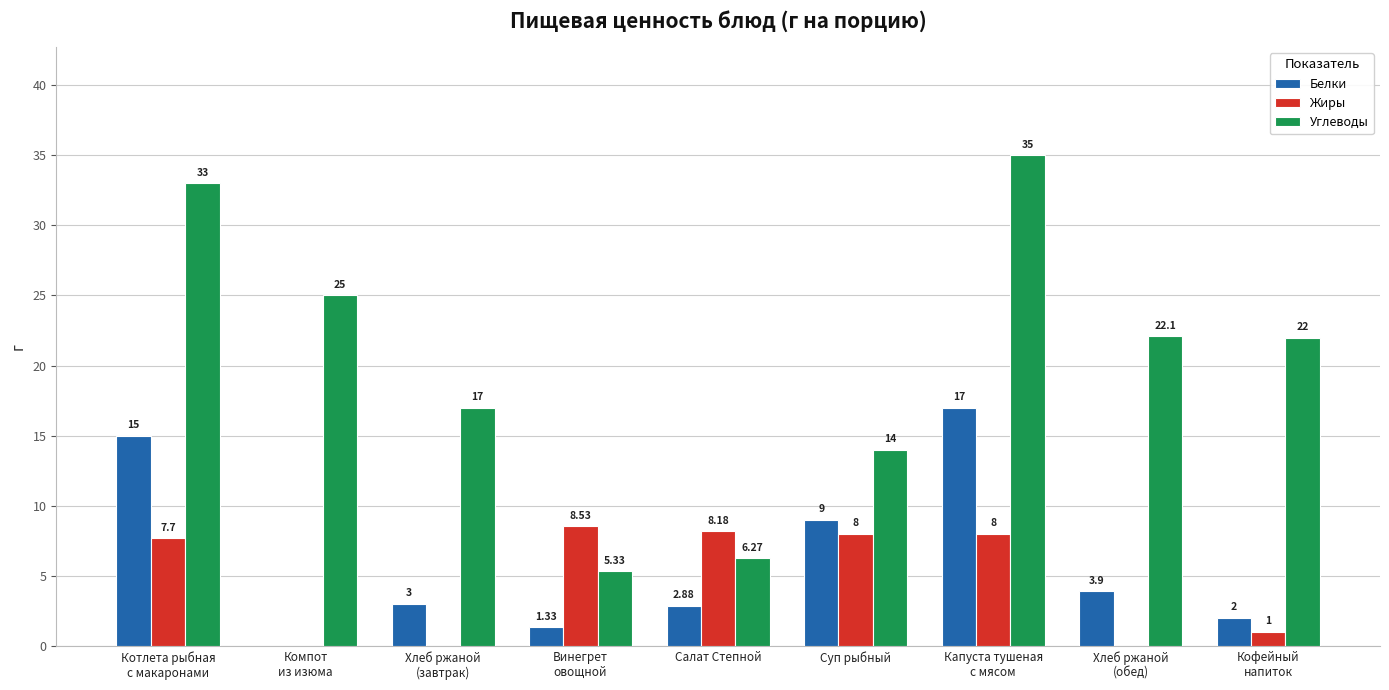

Is the value of Жиры at Суп рыбный greater than the value of Углеводы at Суп рыбный?

No